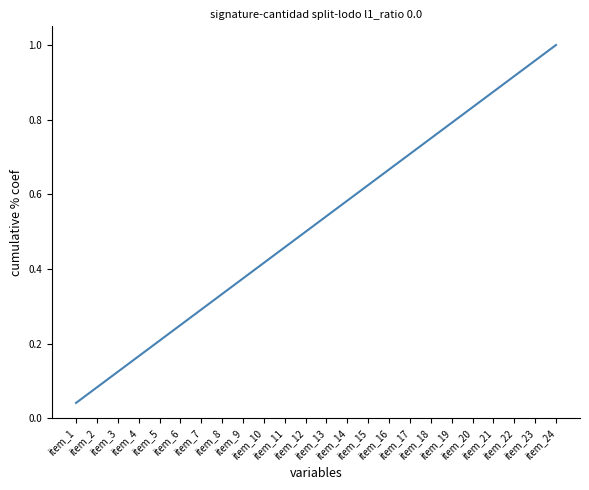

What is the difference between the values at item_11 and item_6?

0.2